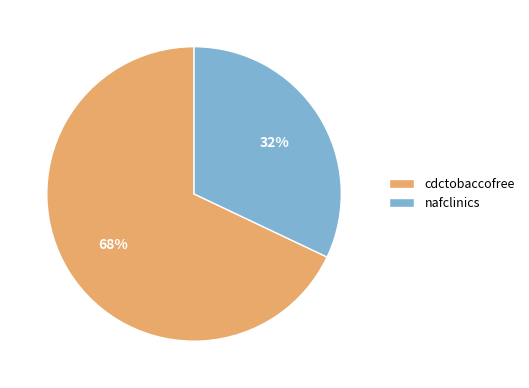

Count the number of slices in the pie.

2